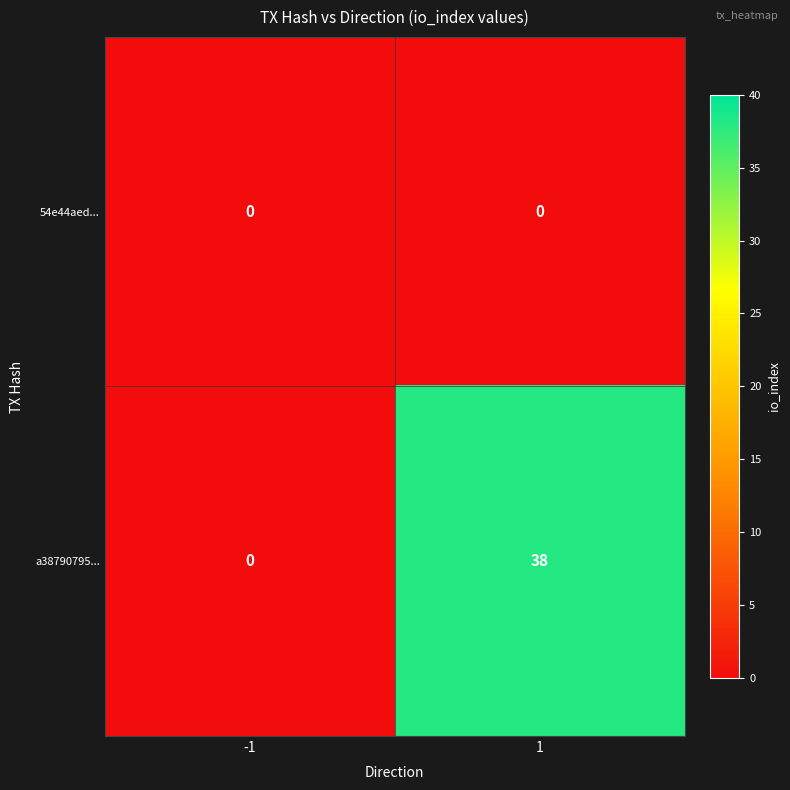

Which label corresponds to the largest value in the chart?

1